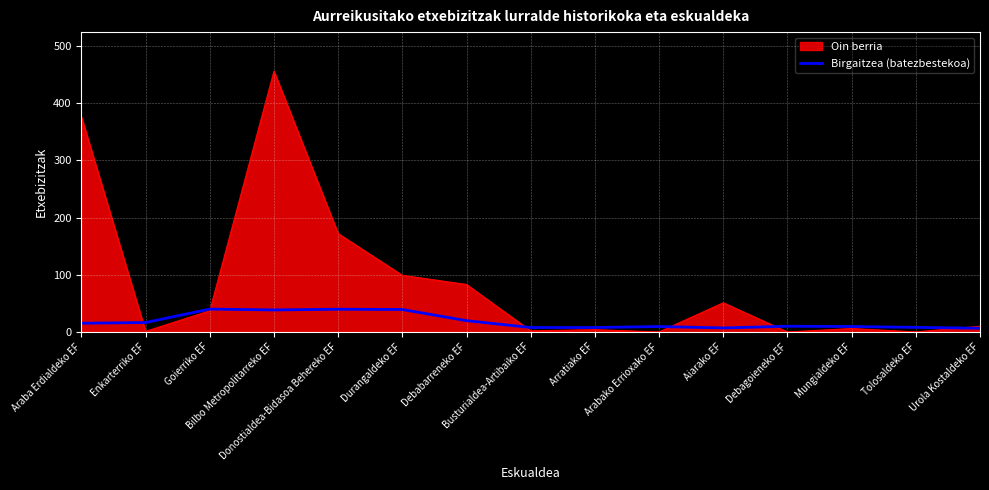

Which category has the highest value across all series?

Bilbo Metropolitarreko EF